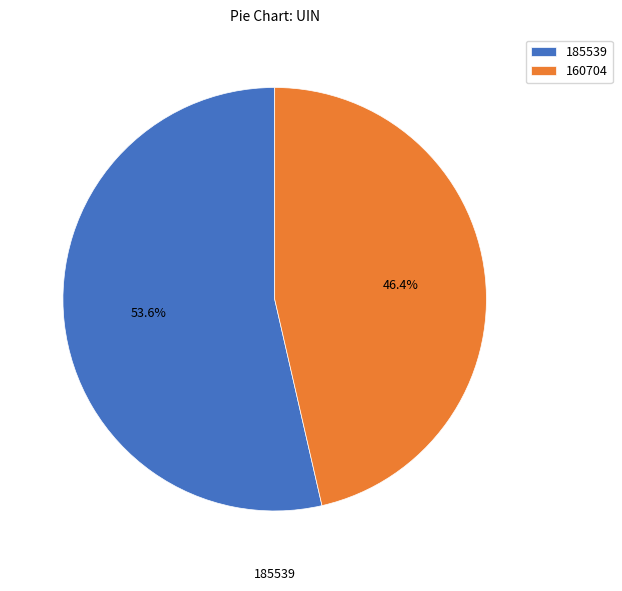

Which category has the biggest portion of the pie?

185539